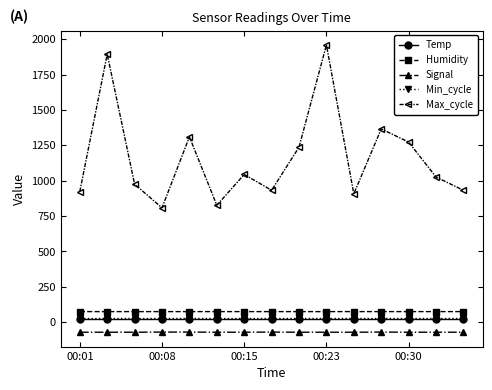

What is the value of the Signal point at the 1st from the left?

-72.0